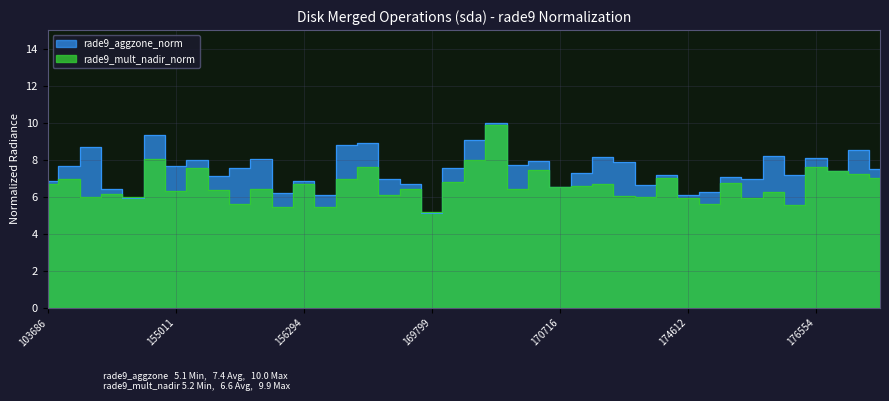

At which category does rade9_aggzone_norm reach its first local valley?

154406